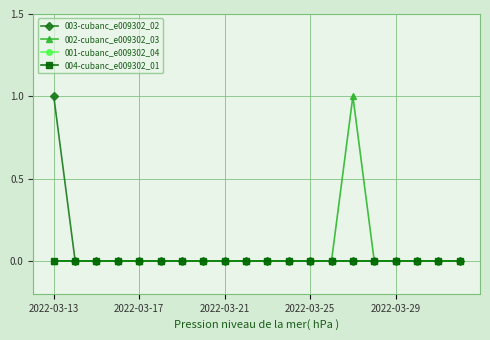

Does the chart display data point markers on the line(s)?

Yes